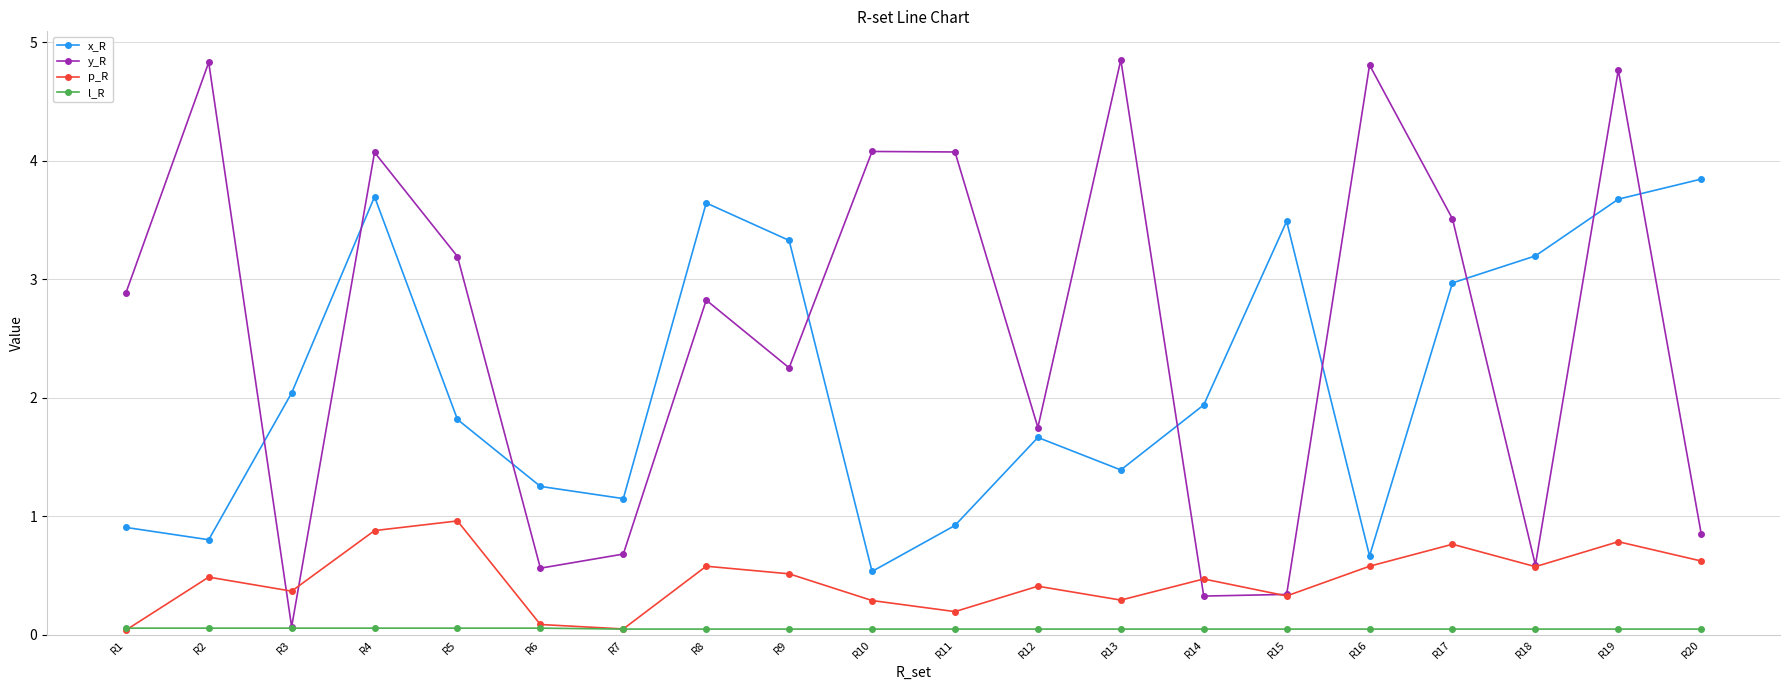

What is the difference between the p_R values at R18 and R2?

0.1